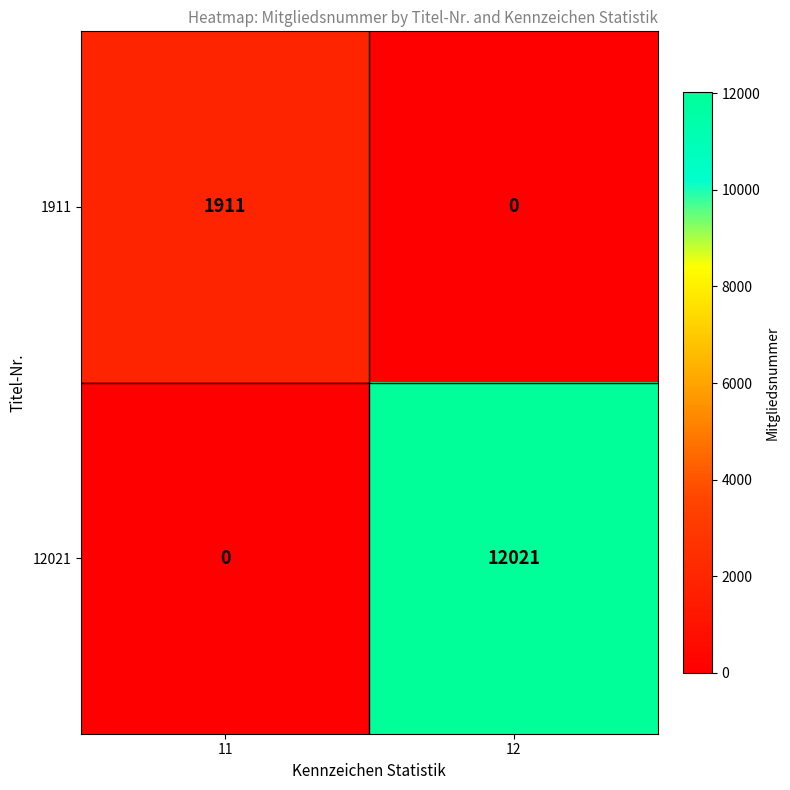

What is the spread (max minus min) of values at 11?

1911